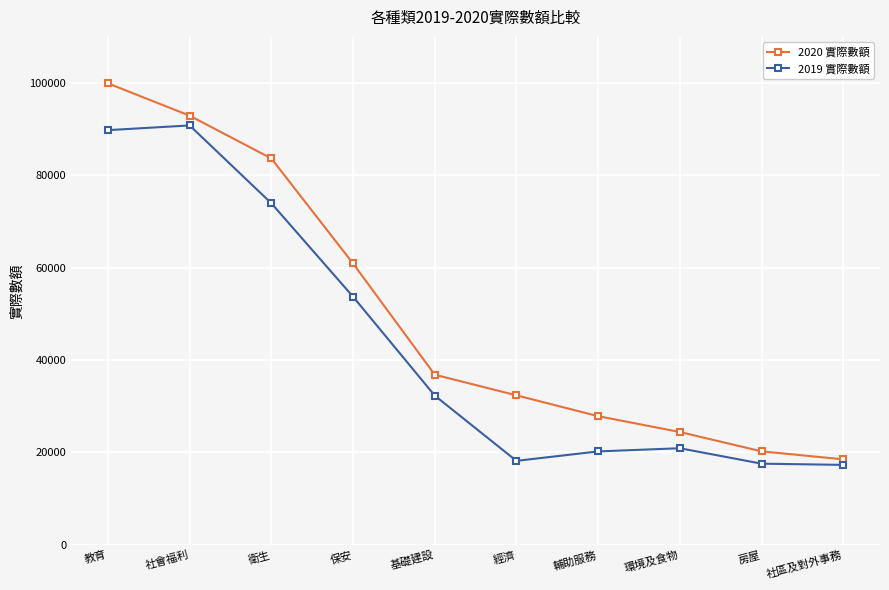

The 2020 實際數額 series shows 32365 at 經濟. True or false?

True